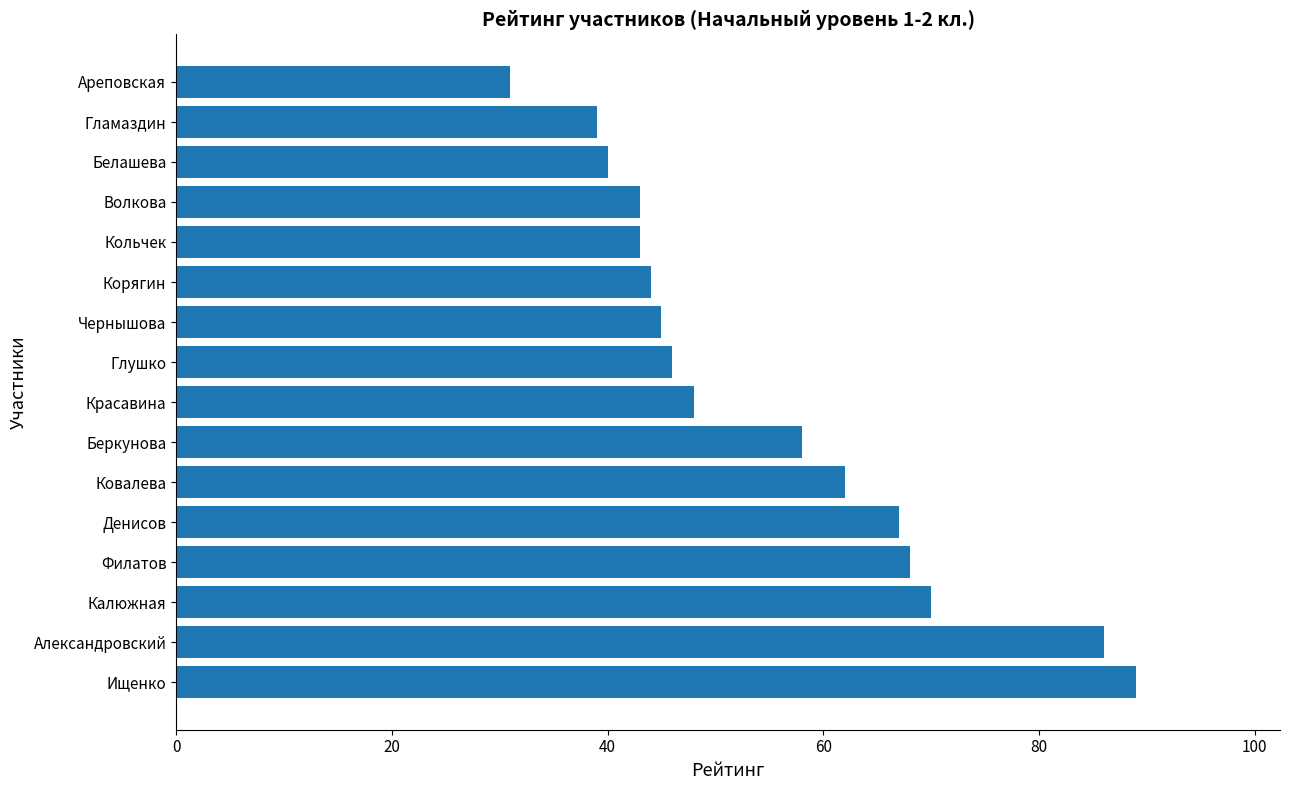

Which has a higher value, Волкова or Калюжная?

Калюжная